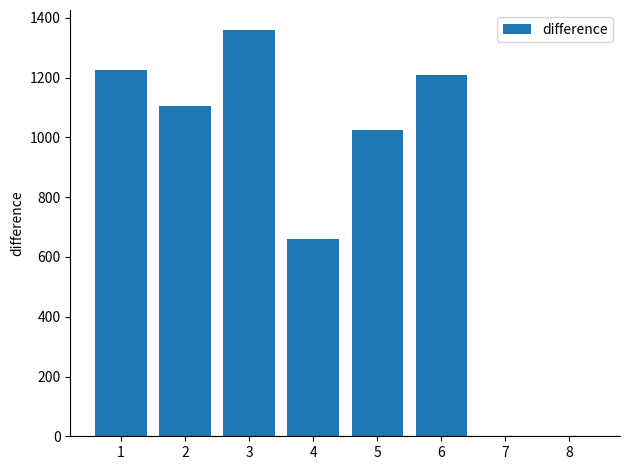

Between 3 and 7, which is larger?

3